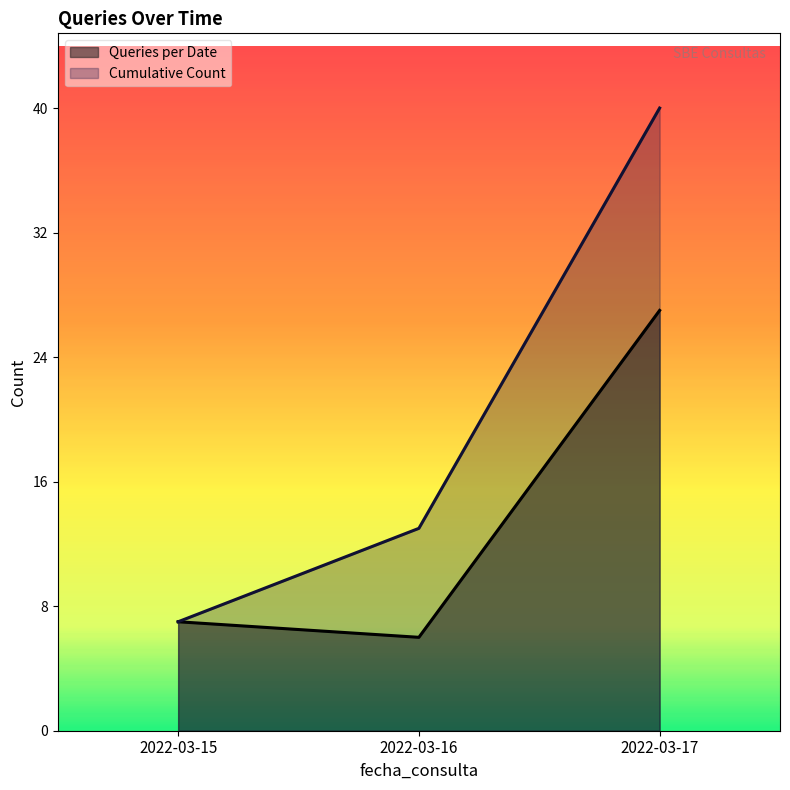

Reading left to right, extract all data points from this chart.

Queries per Date: 2022-03-15=7	2022-03-16=6	2022-03-17=27
Cumulative Count: 2022-03-15=7	2022-03-16=13	2022-03-17=40